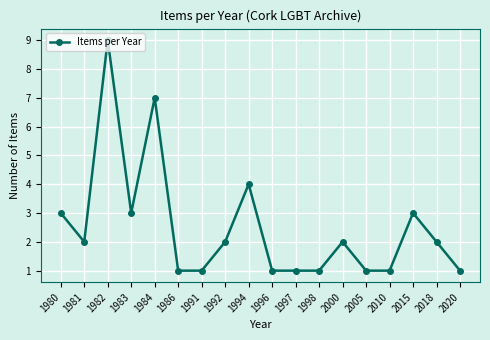

What is the smallest value displayed?

1